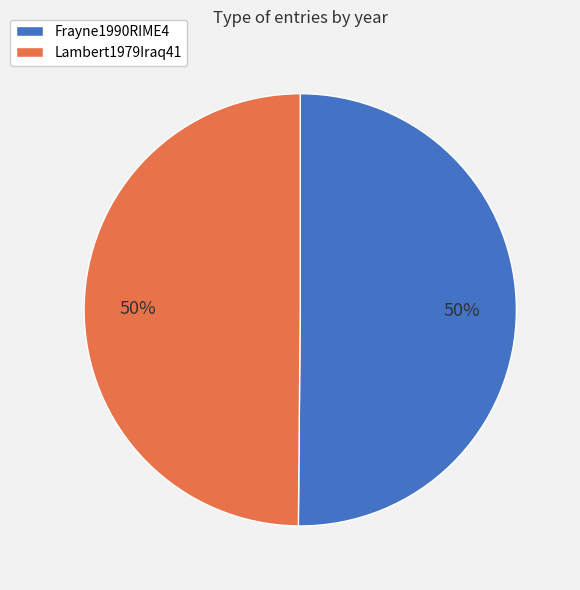

Approximately how many times larger is the value at Frayne1990RIME4 compared to Lambert1979Iraq41?

1.0